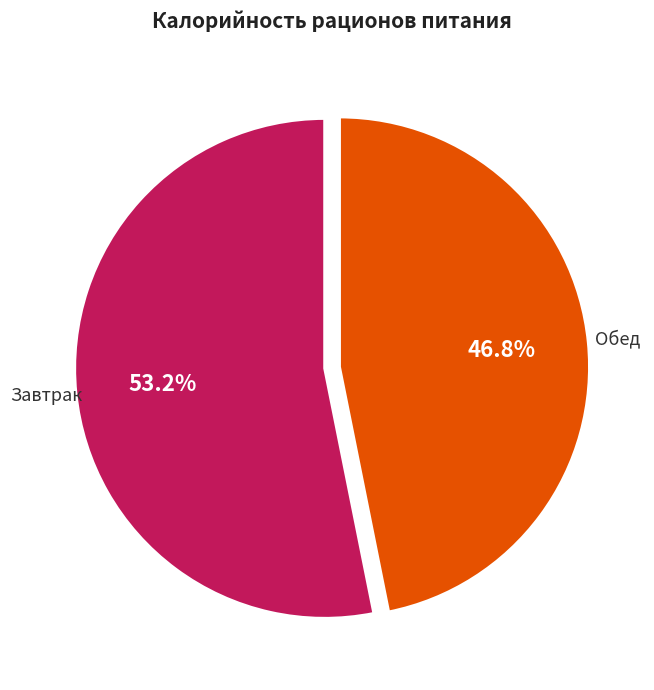

Rank the categories by value from lowest to highest.

Обед, Завтрак